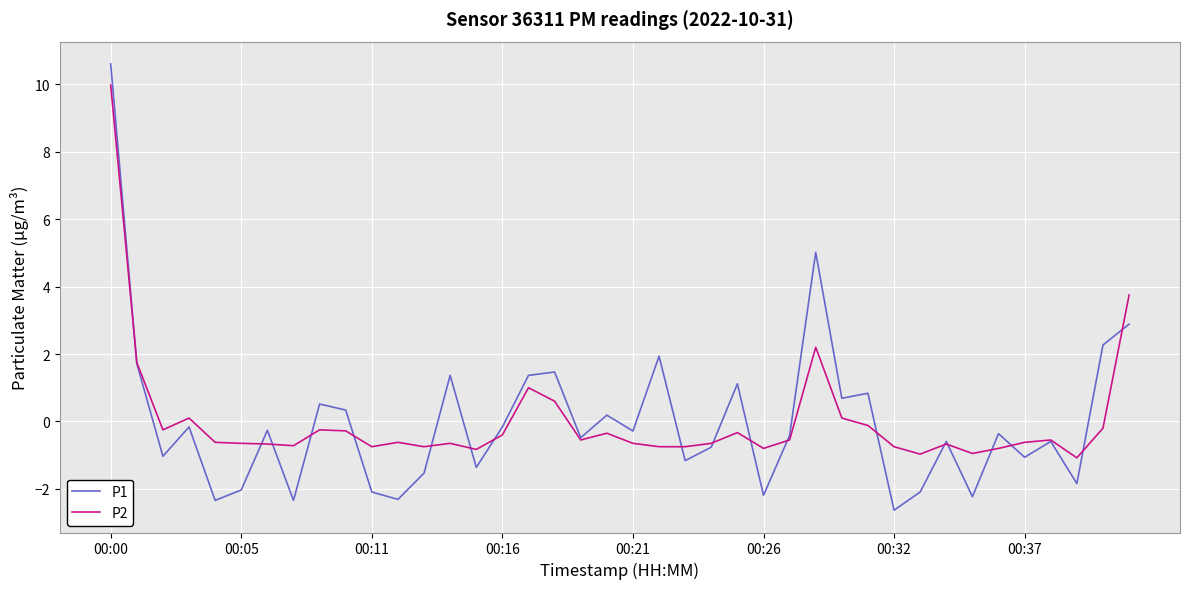

List the series in order of their peak value, highest first.

P1, P2